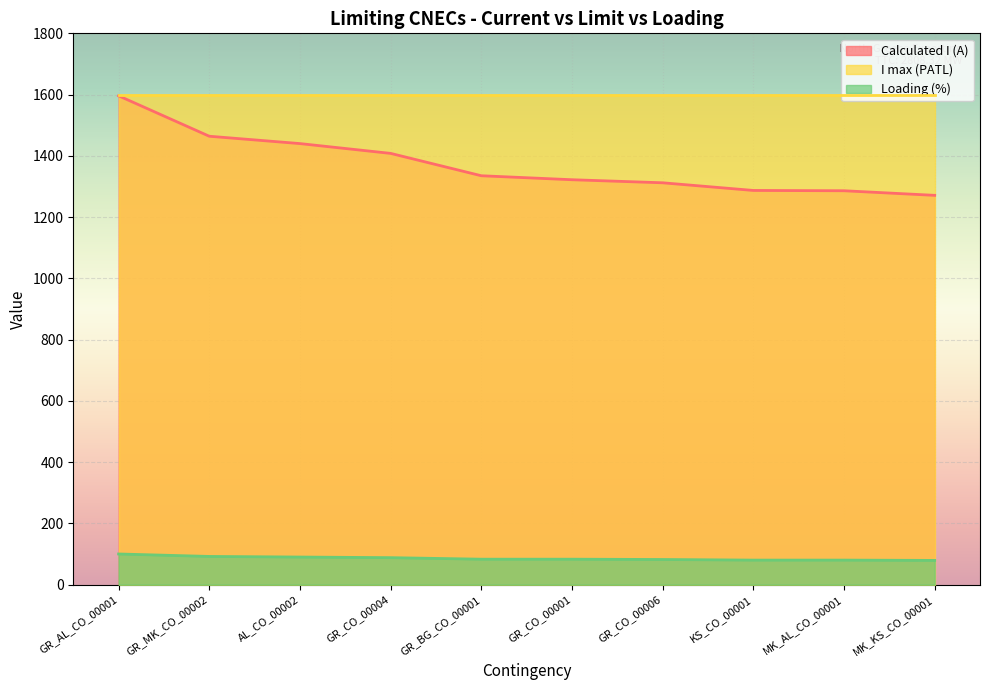

List the series in order of their overall mean, lowest first.

Loading (%), Calculated I (A), I max (PATL)